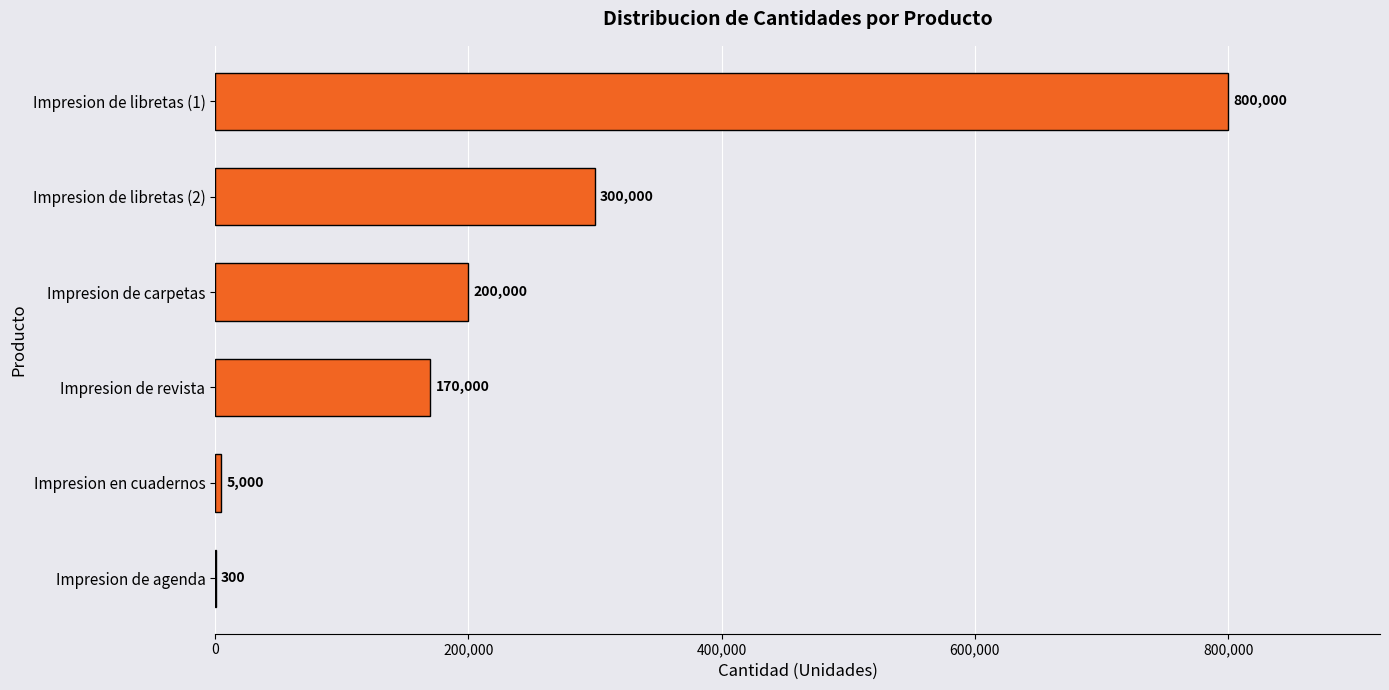

Are the bars horizontal?

Yes